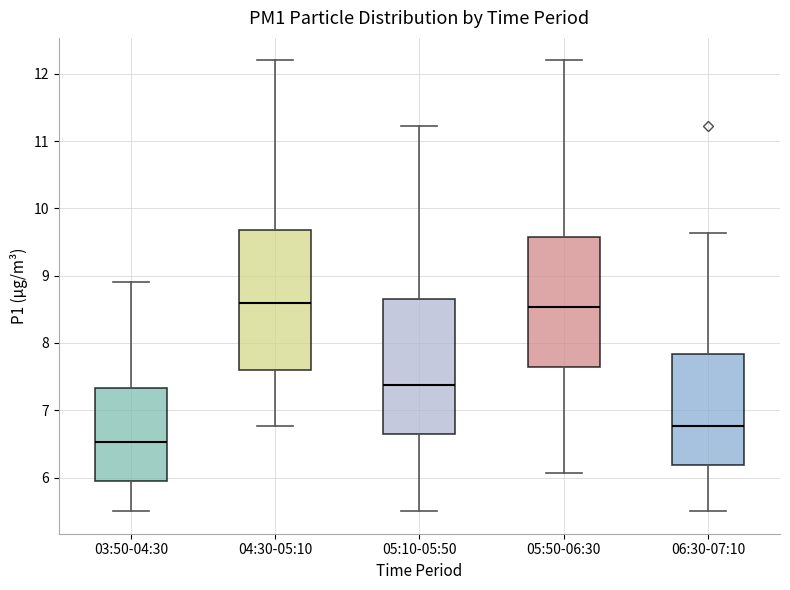

Reading left to right, transcribe this box plot: for each box, give where its median line is, the range the box spans, and where its two whiskers end, as read against the y-axis. The values are not printed on the chart, so give them approximately, as read against the axis.

03:50-04:30: median 6.5, box 6.0 to 7.3, whiskers 5.5 to 8.9
04:30-05:10: median 8.6, box 7.6 to 9.7, whiskers 6.8 to 12.2
05:10-05:50: median 7.4, box 6.7 to 8.7, whiskers 5.5 to 11.2
05:50-06:30: median 8.5, box 7.7 to 9.6, whiskers 6.1 to 12.2
06:30-07:10: median 6.8, box 6.2 to 7.8, whiskers 5.5 to 9.6